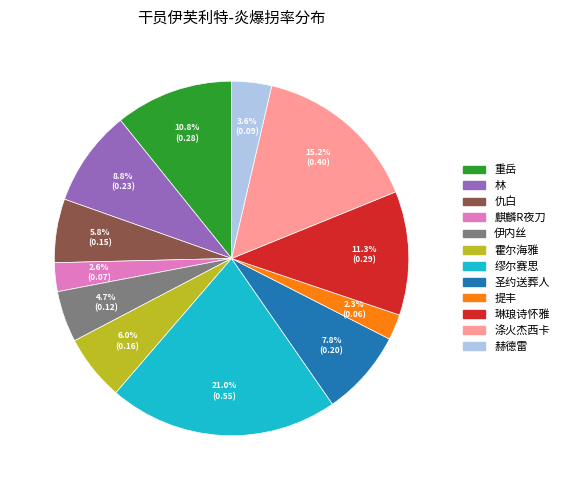

Does 仇白 represent more than half of the total?

No